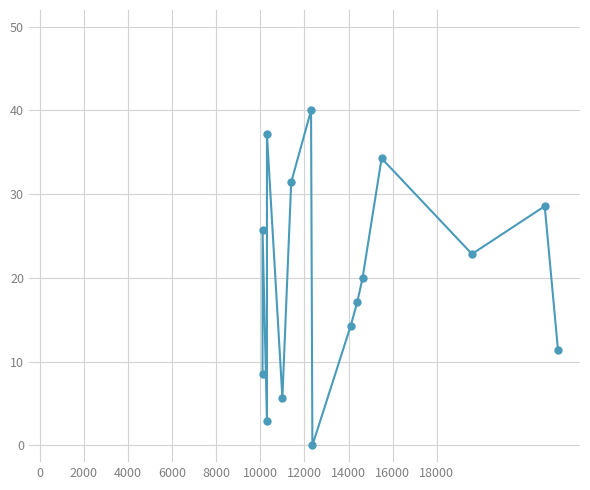

What position from the left is 4000?

3